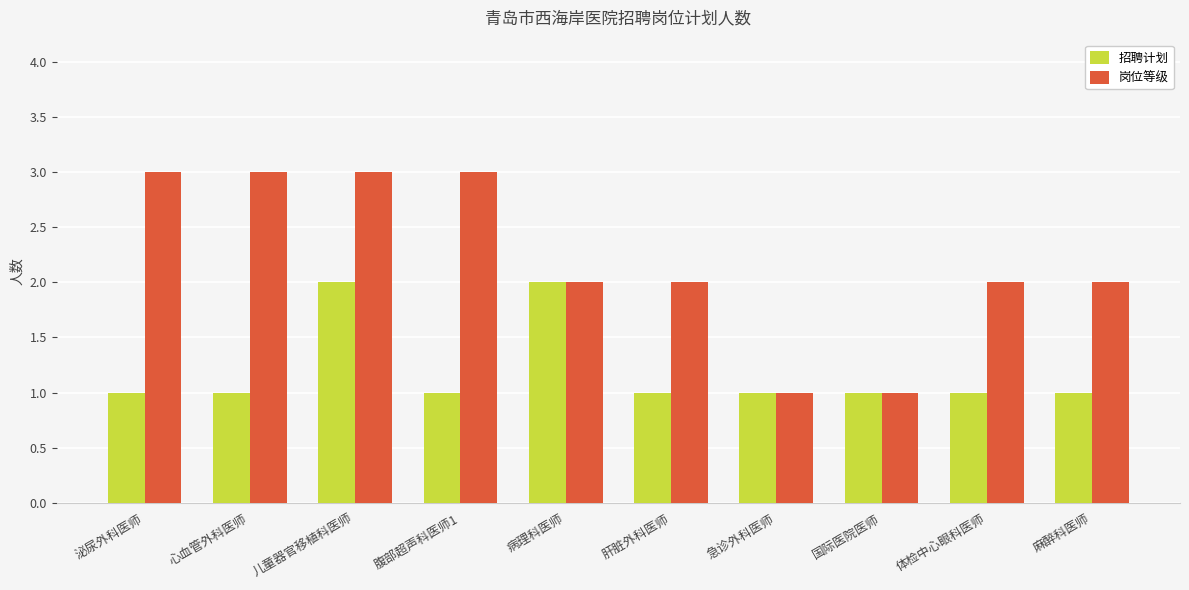

Reading left to right, extract all data points from this chart.

招聘计划: 泌尿外科医师=1	心血管外科医师=1	儿童器官移植科医师=2	腹部超声科医师1=1	病理科医师=2	肝脏外科医师=1	急诊外科医师=1	国际医院医师=1	体检中心眼科医师=1	麻醉科医师=1
岗位等级: 泌尿外科医师=3	心血管外科医师=3	儿童器官移植科医师=3	腹部超声科医师1=3	病理科医师=2	肝脏外科医师=2	急诊外科医师=1	国际医院医师=1	体检中心眼科医师=2	麻醉科医师=2